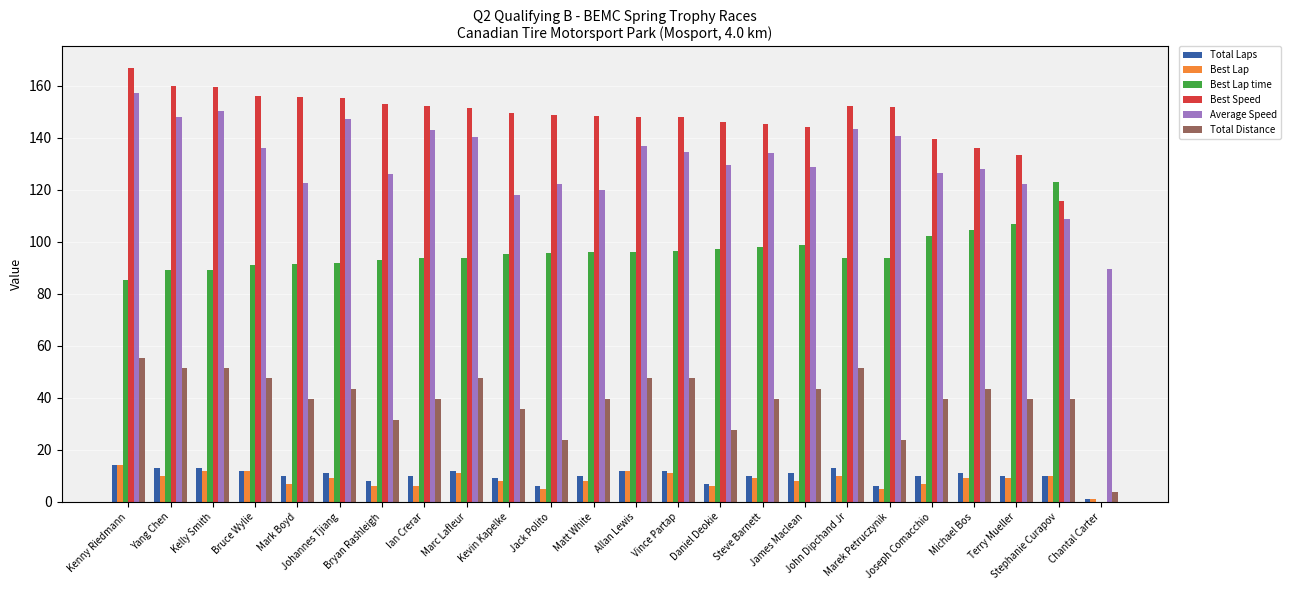

What is the sum of all Total Laps values?

241.0